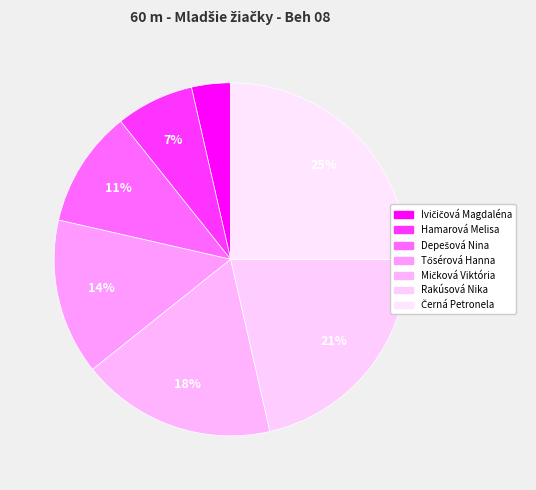

Is there any slice that represents more than half of the pie?

No